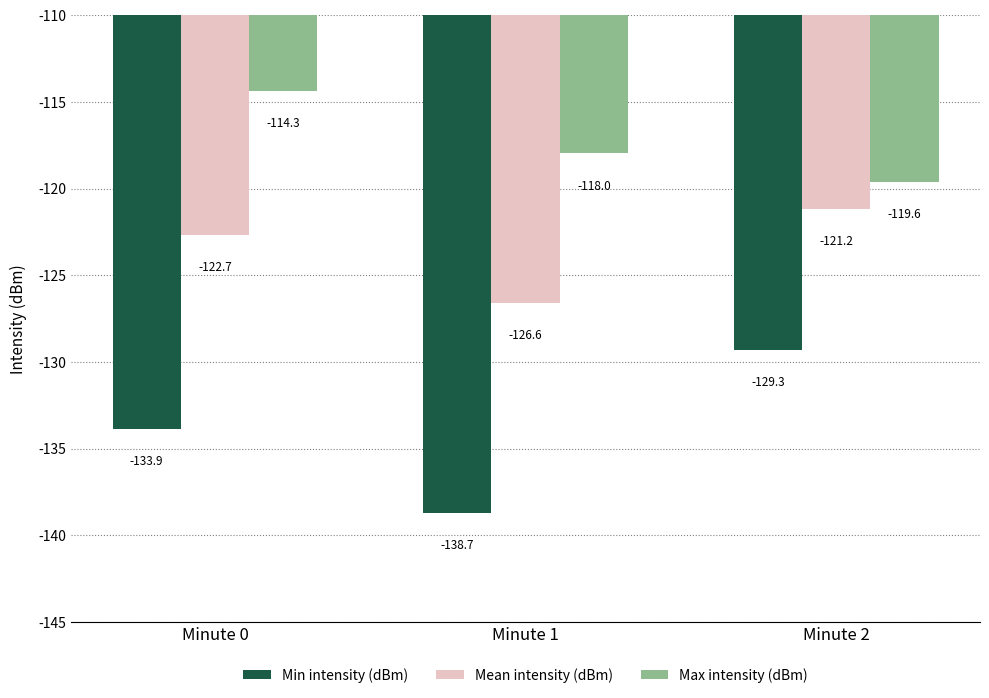

Is it true that Max intensity (dBm) equals -114.3 at Minute 0?

True